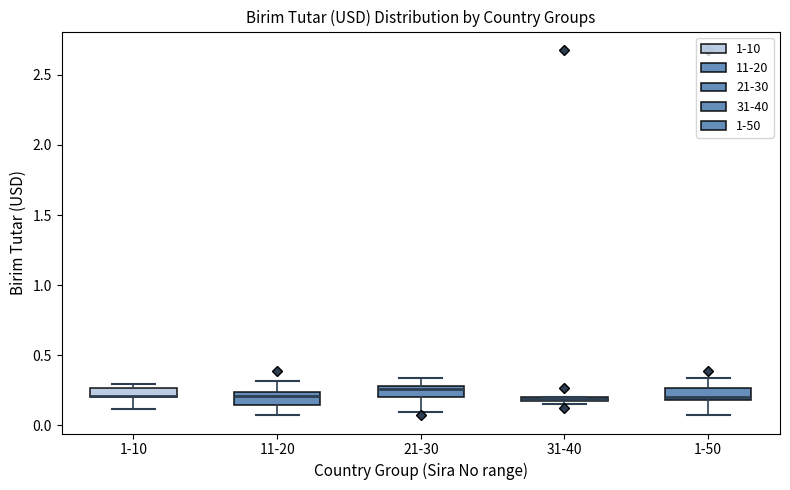

Where does the upper whisker of the box for 11-20 end on the y-axis? The values are not printed on the chart, so give them approximately, as read against the axis.

0.30